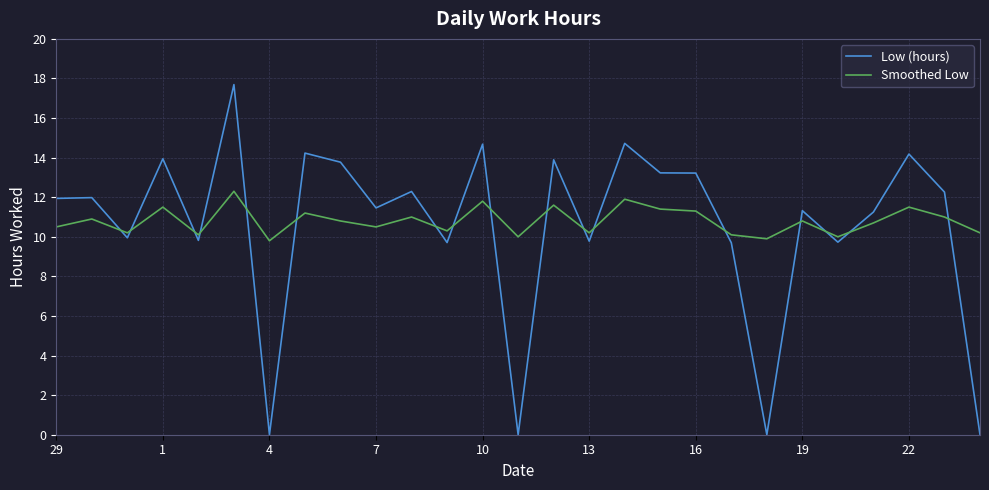

What is the difference between the maximum and minimum values in the Low (hours) series?

17.7